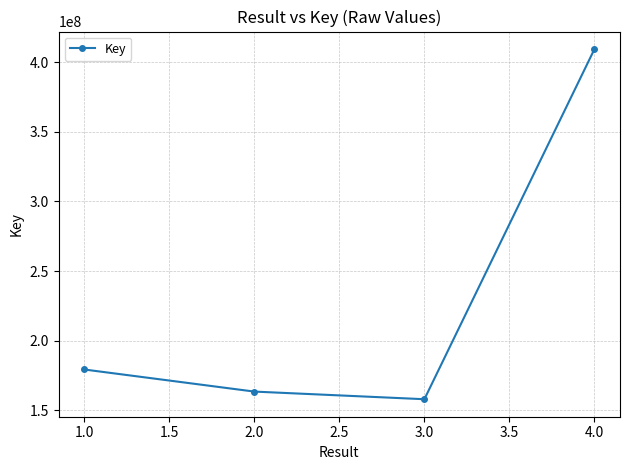

Is it true that the value at 3.0 is 277888070?

False